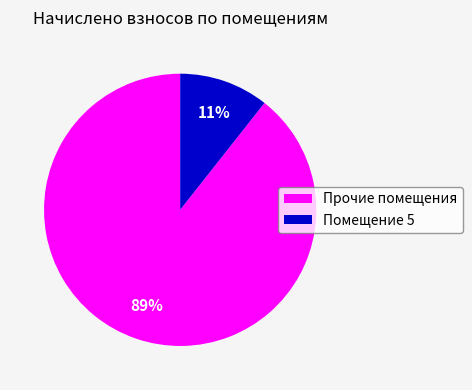

To the nearest percent, what is the average slice percentage?

50%